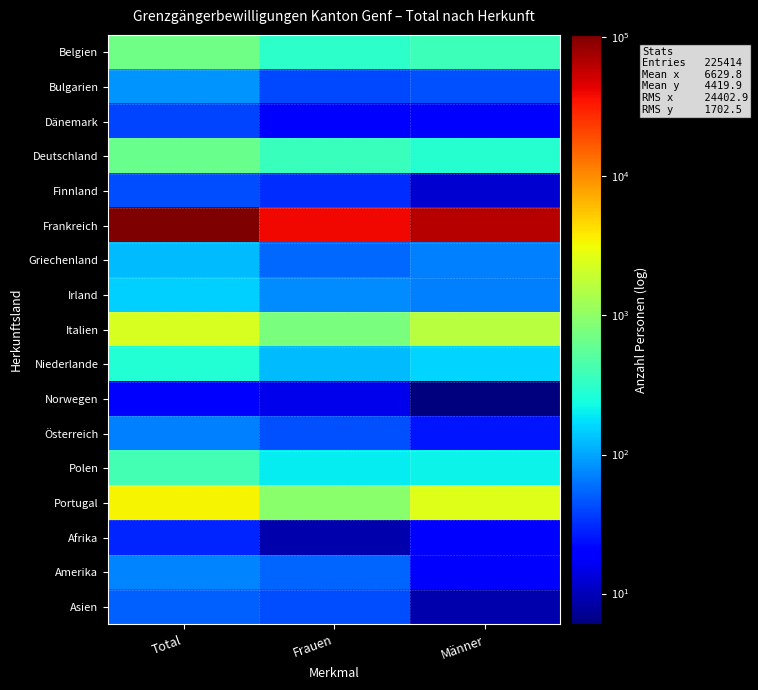

Which series has the largest range (max minus min)?

Frankreich